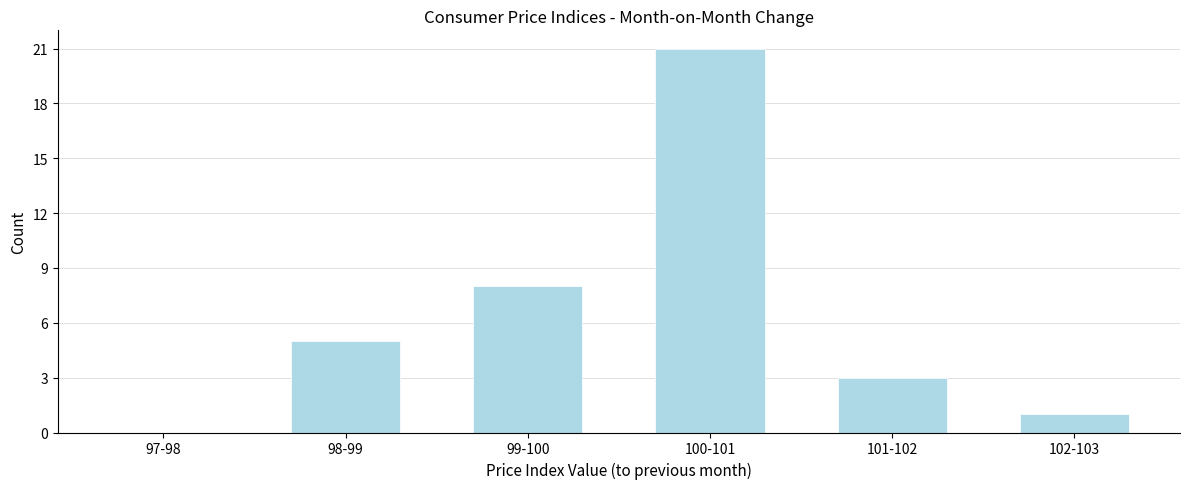

Reading left to right, extract all data points from this chart.

97-98=0	98-99=5	99-100=8	100-101=21	101-102=3	102-103=1